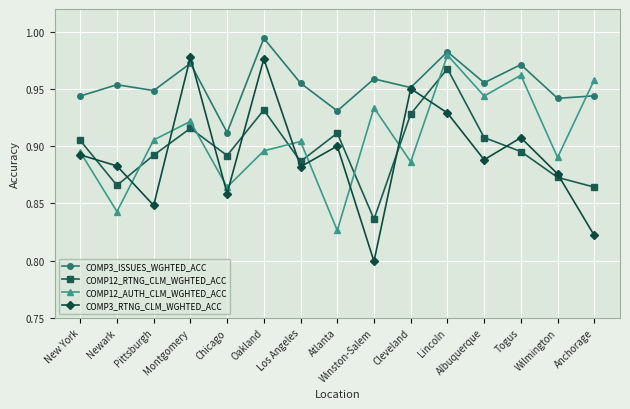

How many lines are shown in the chart?

4